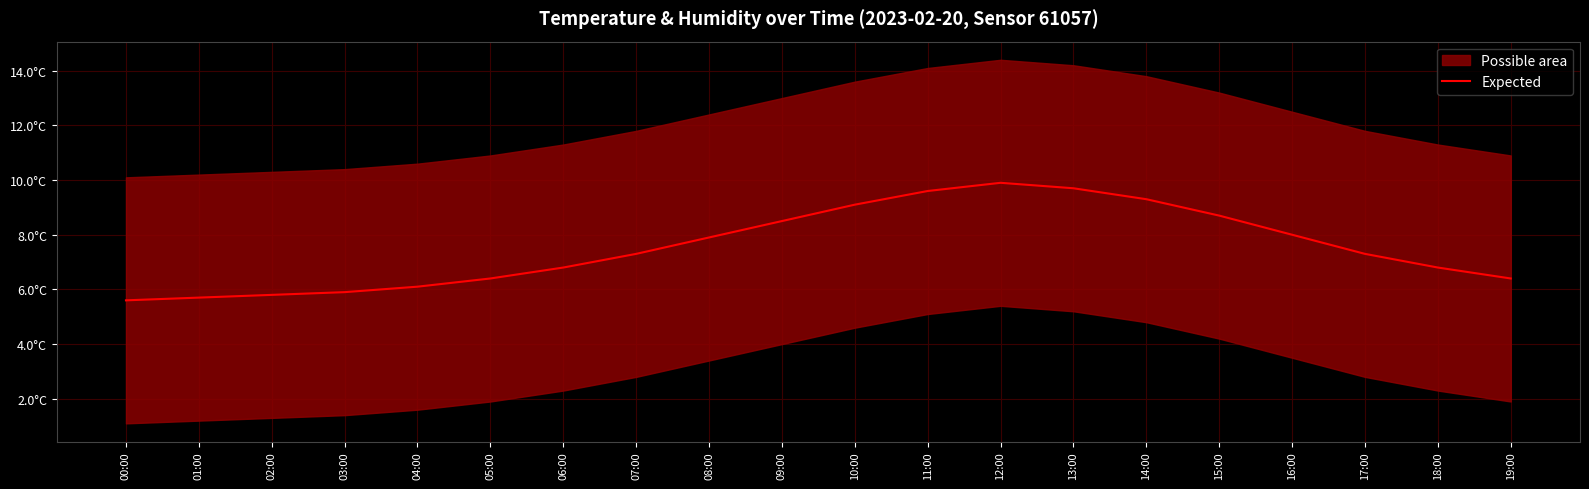

Reading left to right, what are all the values shown in this chart?

00:00=5.6	01:00=5.7	02:00=5.8	03:00=5.9	04:00=6.1	05:00=6.4	06:00=6.8	07:00=7.3	08:00=7.9	09:00=8.5	10:00=9.1	11:00=9.6	12:00=9.9	13:00=9.7	14:00=9.3	15:00=8.7	16:00=8.0	17:00=7.3	18:00=6.8	19:00=6.4